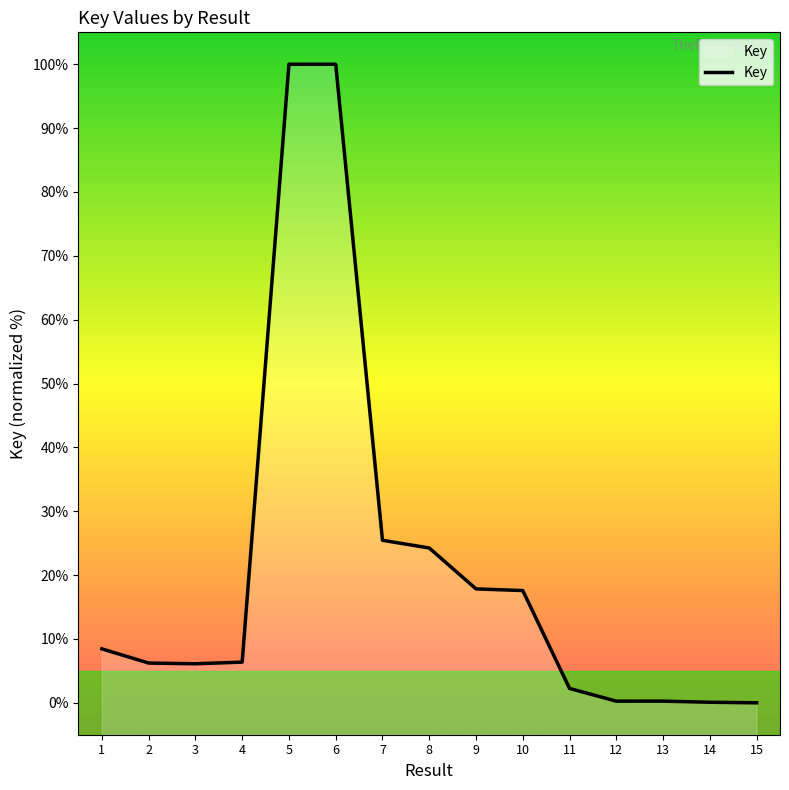

The chart shows a value of 100.0 at 6. True or false?

True